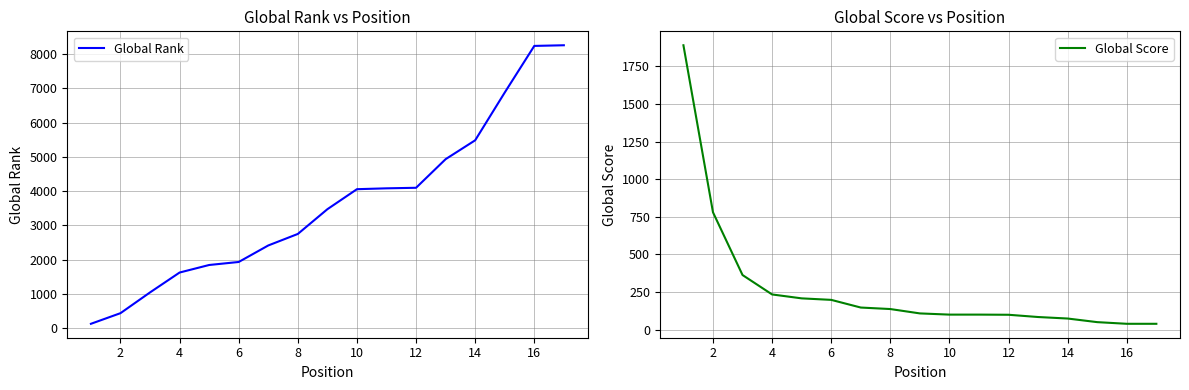

What is the average value of the Global Score series?

274